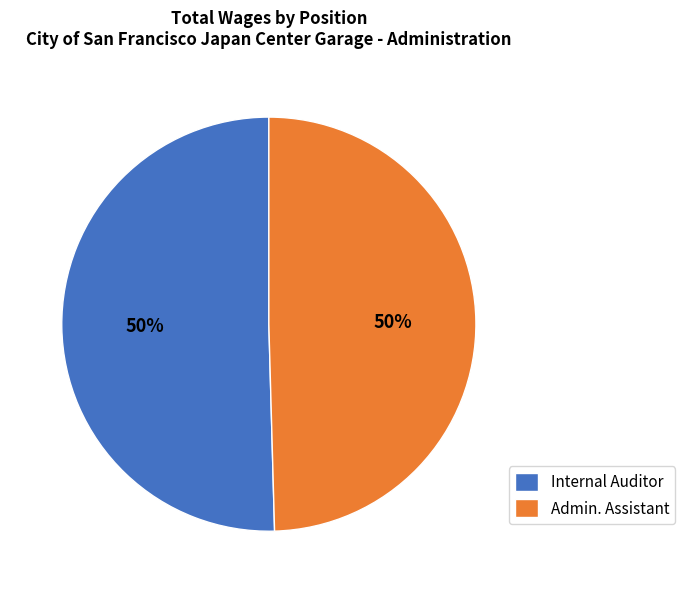

Do Internal Auditor and Admin. Assistant together represent more than half of the pie?

Yes